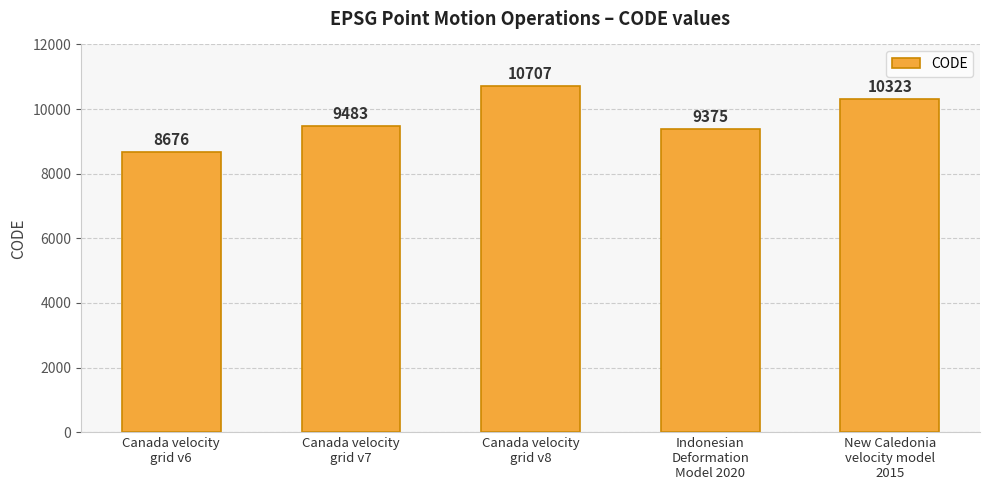

Reading left to right, extract all data points from this chart.

Canada velocity
grid v6=8676	Canada velocity
grid v7=9483	Canada velocity
grid v8=10707	Indonesian
Deformation
Model 2020=9375	New Caledonia
velocity model
2015=10323